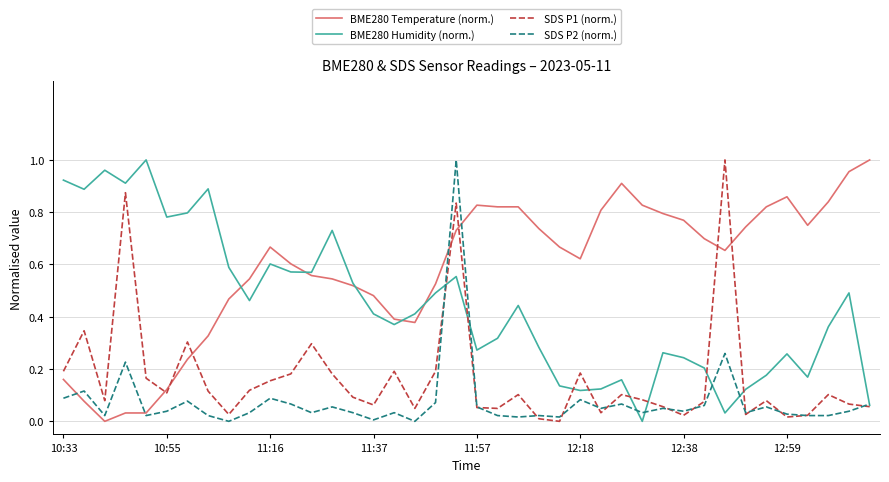

List the series in order of their overall mean, lowest first.

SDS P2 (norm.), SDS P1 (norm.), BME280 Humidity (norm.), BME280 Temperature (norm.)